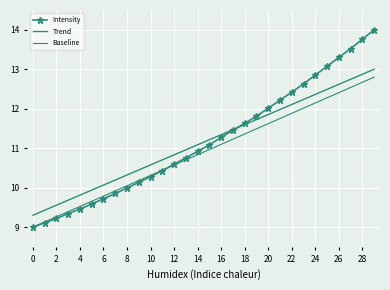

What is the lowest value of the Baseline series?

9.0